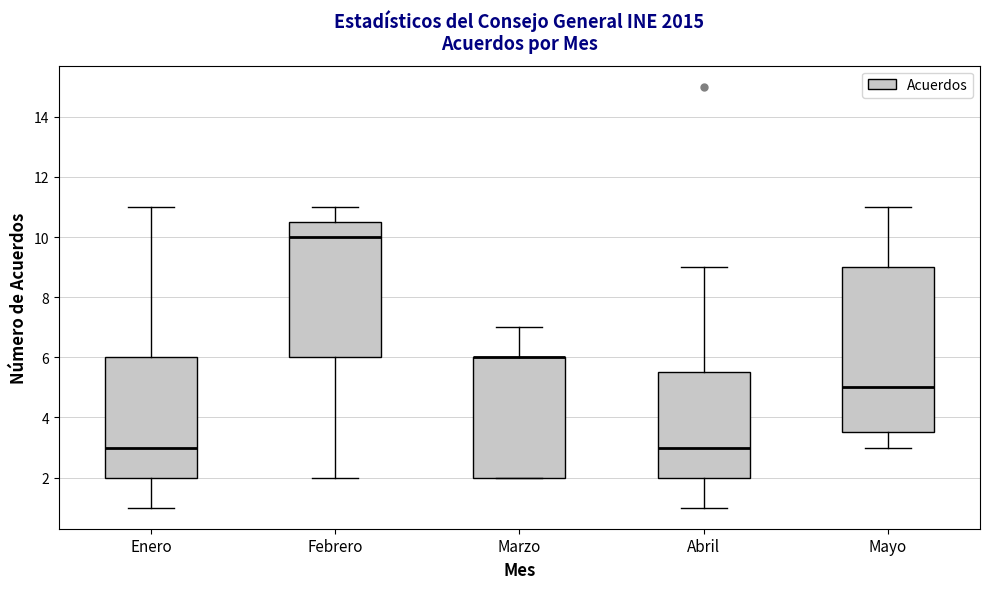

Reading left to right, read every box against the y-axis: the position of its median line, the range the box covers, and the ends of its whiskers. The values are not printed on the chart, so give them approximately, as read against the axis.

Enero: median 3.0, box 2.0 to 6.0, whiskers 1.0 to 11.0
Febrero: median 10.0, box 6.0 to 10.6, whiskers 2.0 to 11.0
Marzo: median 6.0 (drawn on the box's upper edge), box 2.0 to 6.0, whiskers 2.0 to 7.0
Abril: median 3.0, box 2.0 to 5.6, whiskers 1.0 to 9.0
Mayo: median 5.0, box 3.6 to 9.0, whiskers 3.0 to 11.0